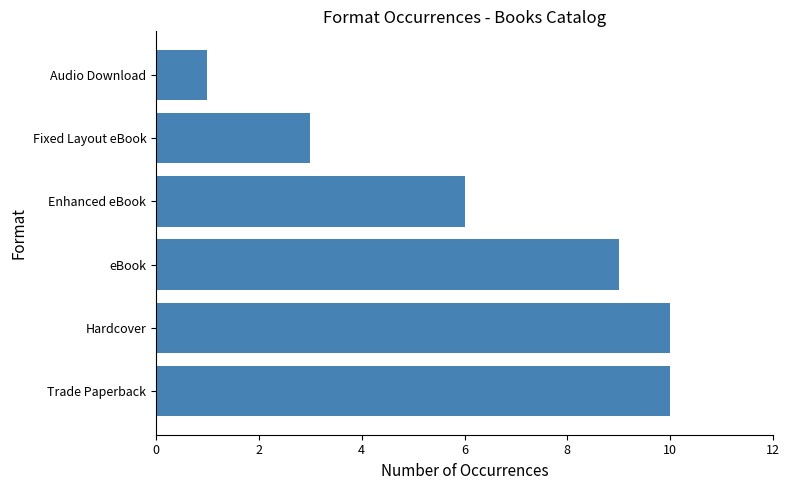

The value at eBook is 9. True or false?

True